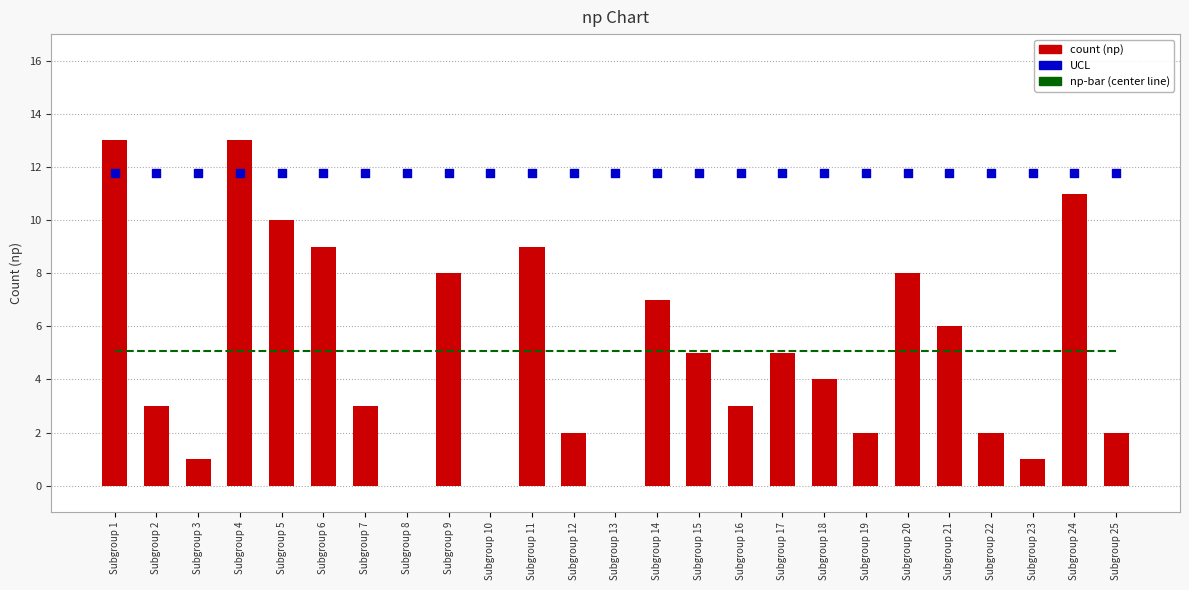

At which category is the sum across all series the highest?

Subgroup 1